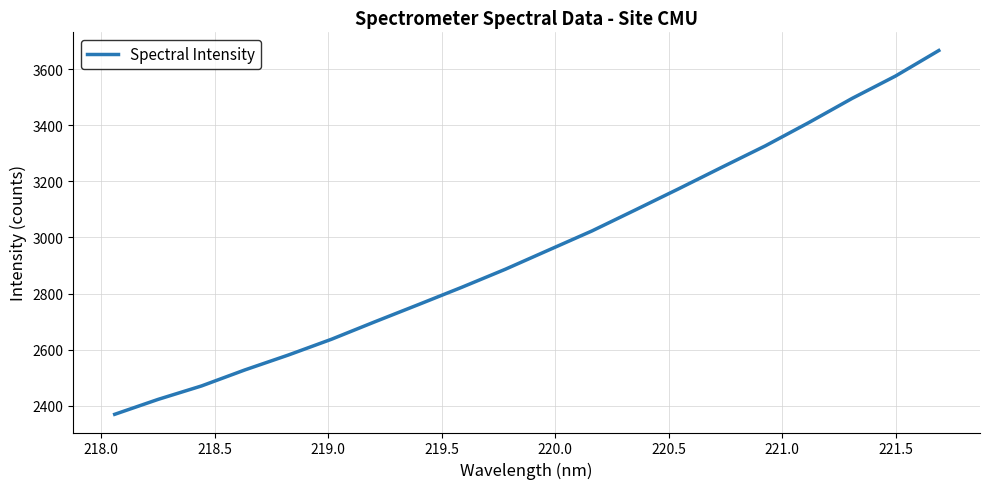

What is the difference between the maximum and minimum values?

1297.7